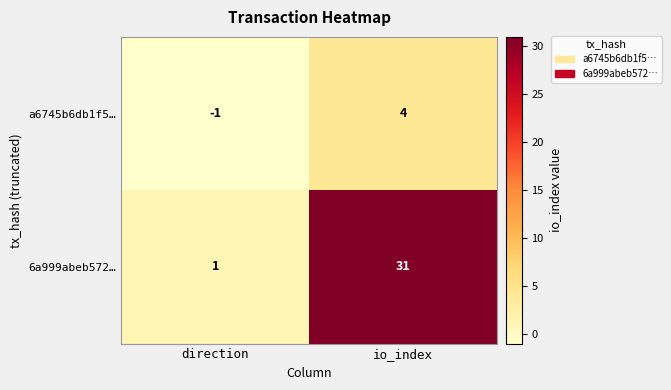

How many series are shown in this chart?

2